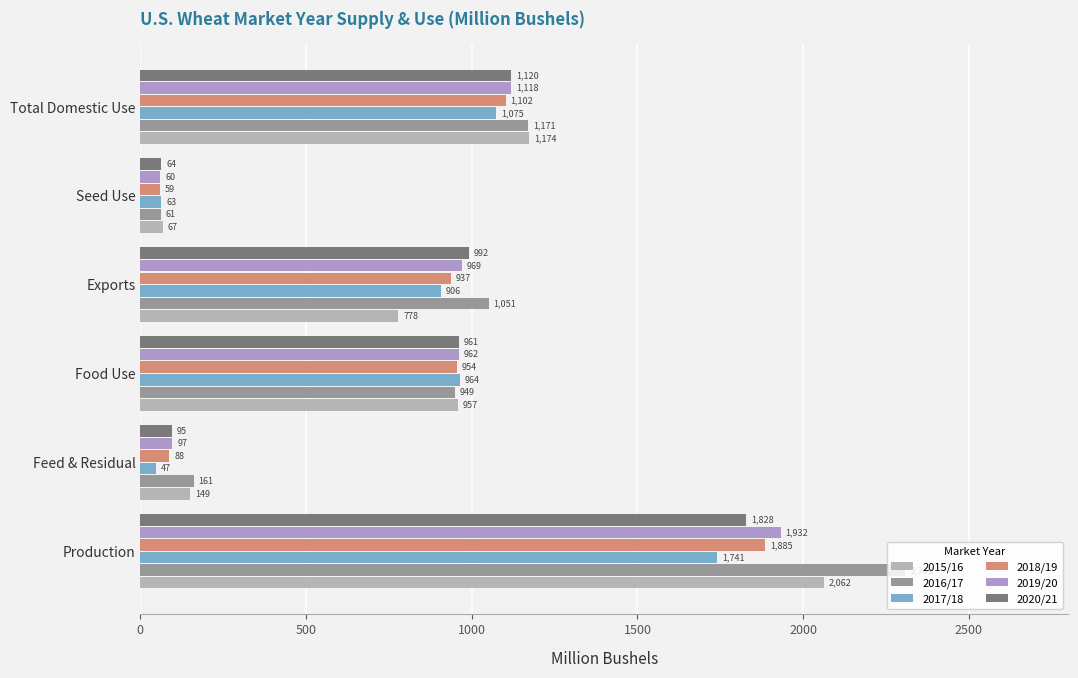

Which series has the largest range (max minus min)?

2016/17